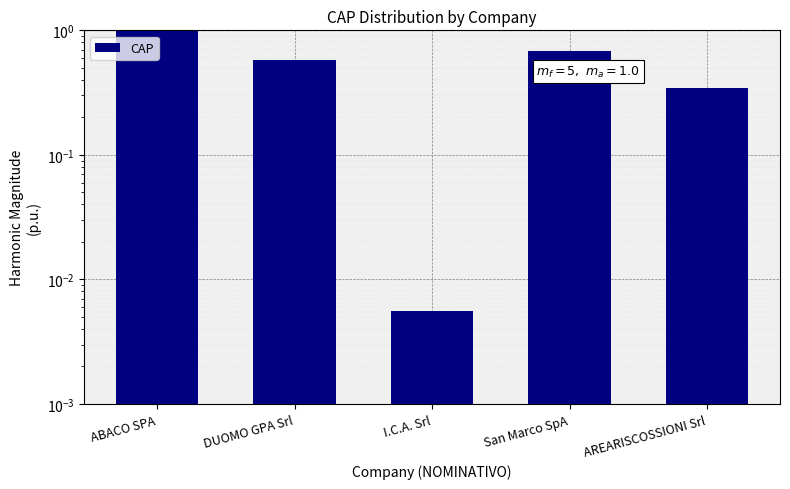

What is the change in value from ABACO SPA to DUOMO GPA Srl?

-0.4